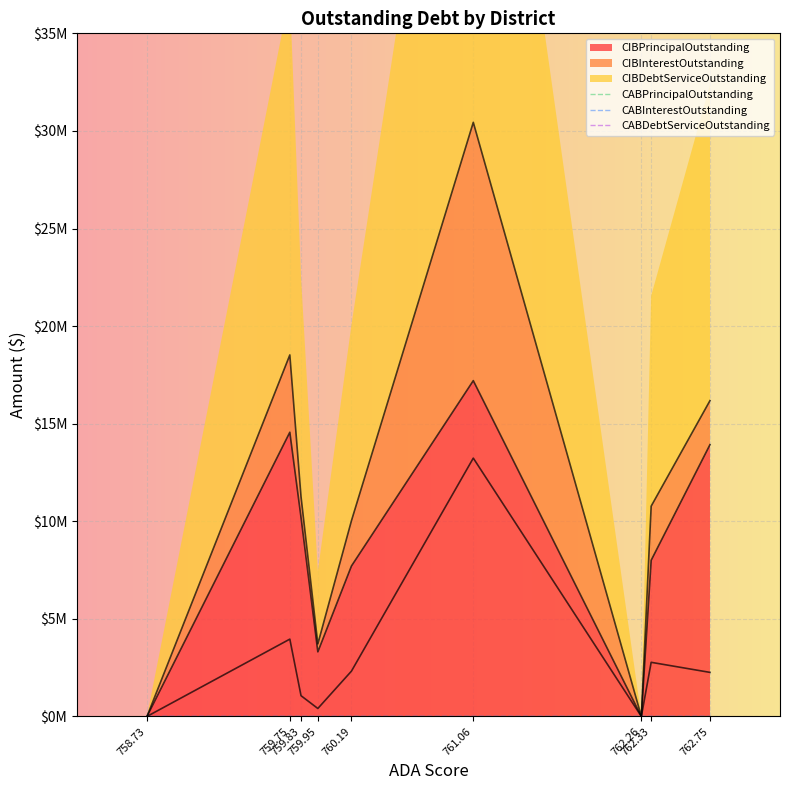

The CIBPrincipalOutstanding series shows 6848266.7 at Canadian ISD. True or false?

False